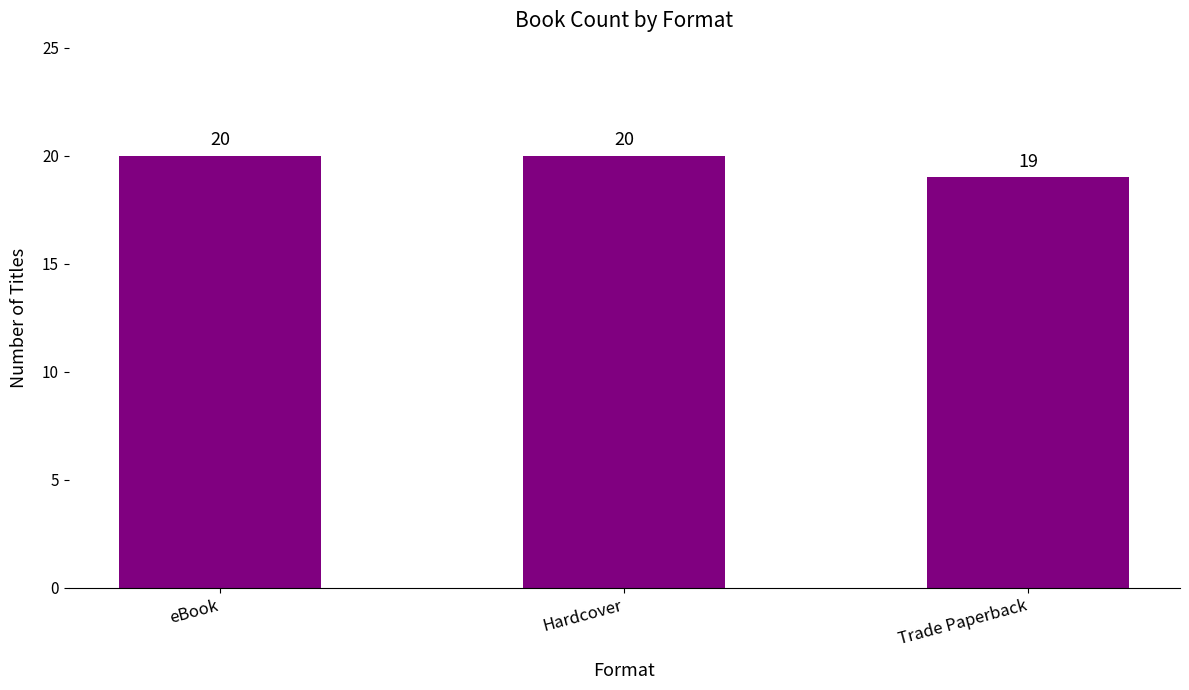

What is the label of the 2nd bar from the right?

Hardcover